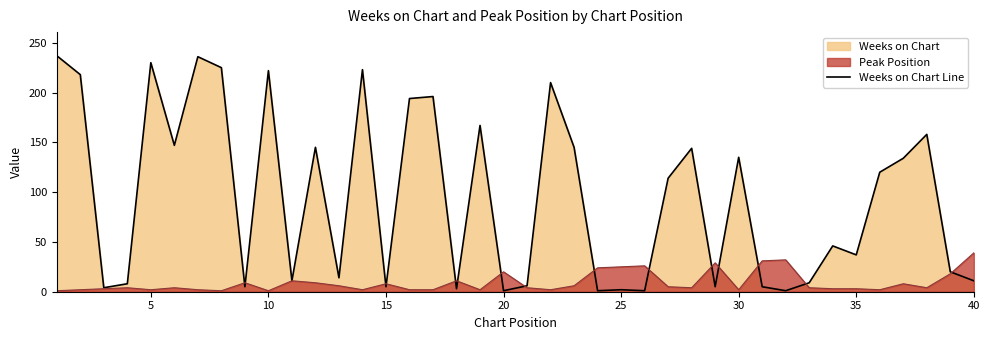

Which series has the widest spread of values?

Weeks on Chart Line